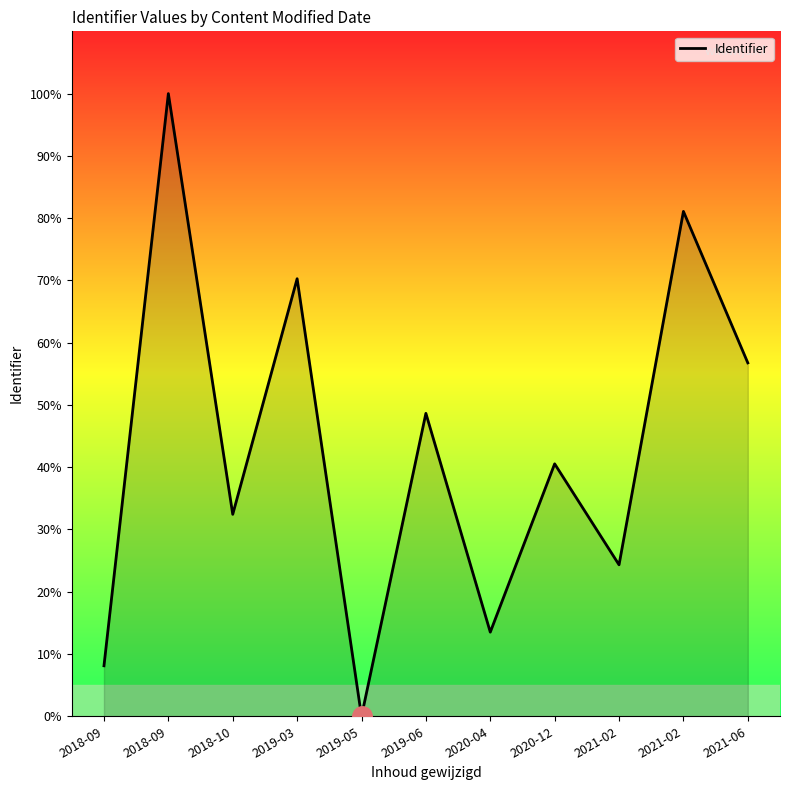

How many lines are shown in the chart?

1